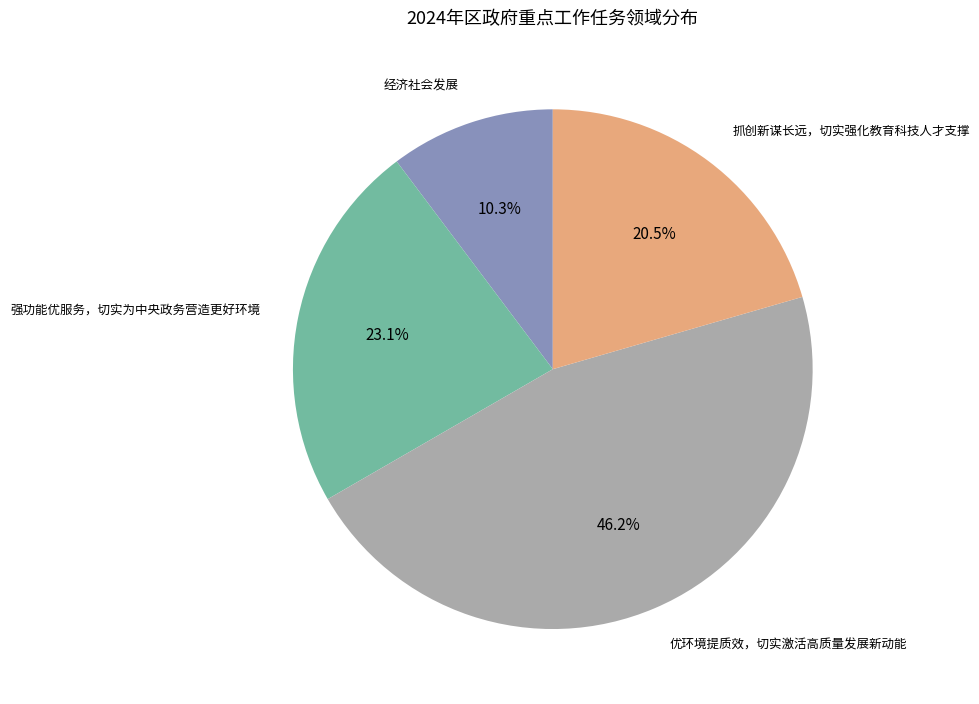

Does any single category account for the majority?

No